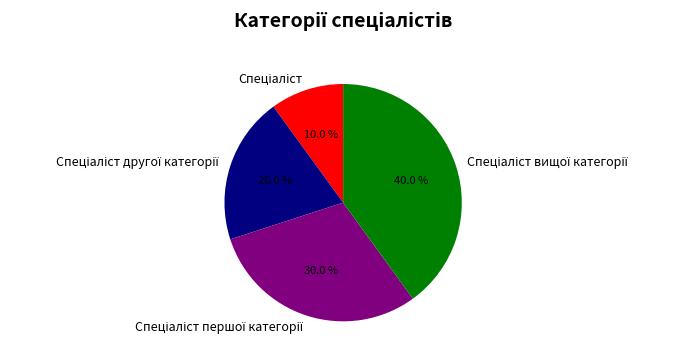

Is there a majority slice in this chart?

No